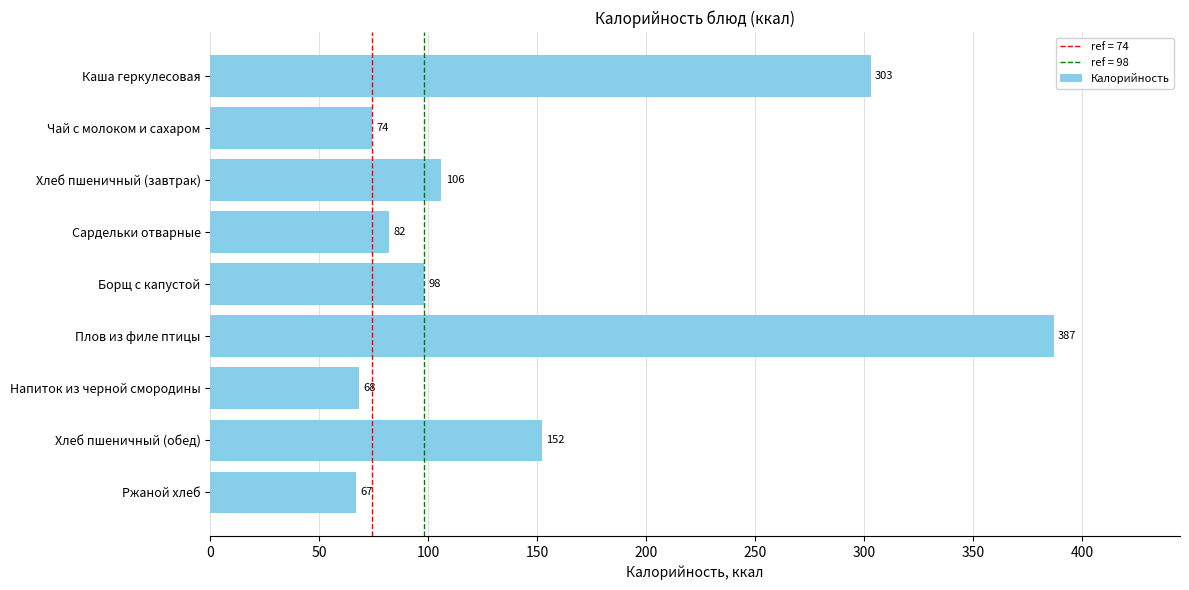

What is the label of the 7th bar from the top?

Напиток из черной смородины